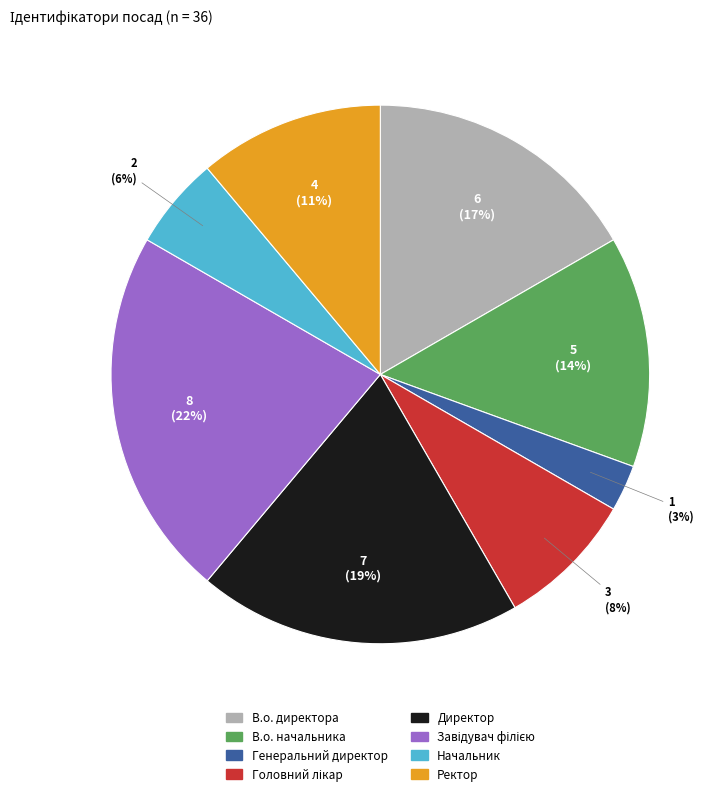

Which has a higher value, Директор or В.о. начальника?

Директор